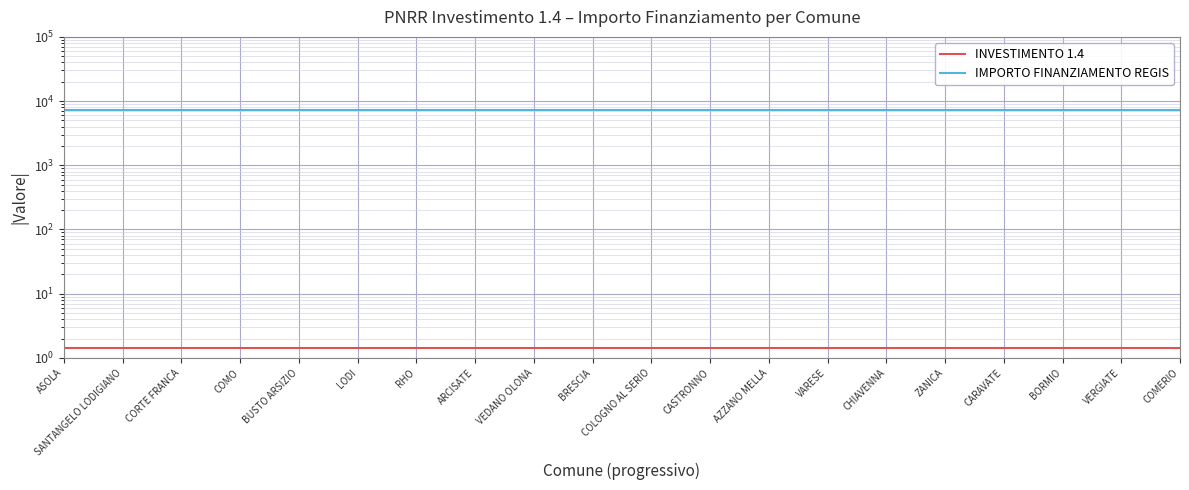

What are all the series names shown in the legend?

INVESTIMENTO 1.4, IMPORTO FINANZIAMENTO REGIS